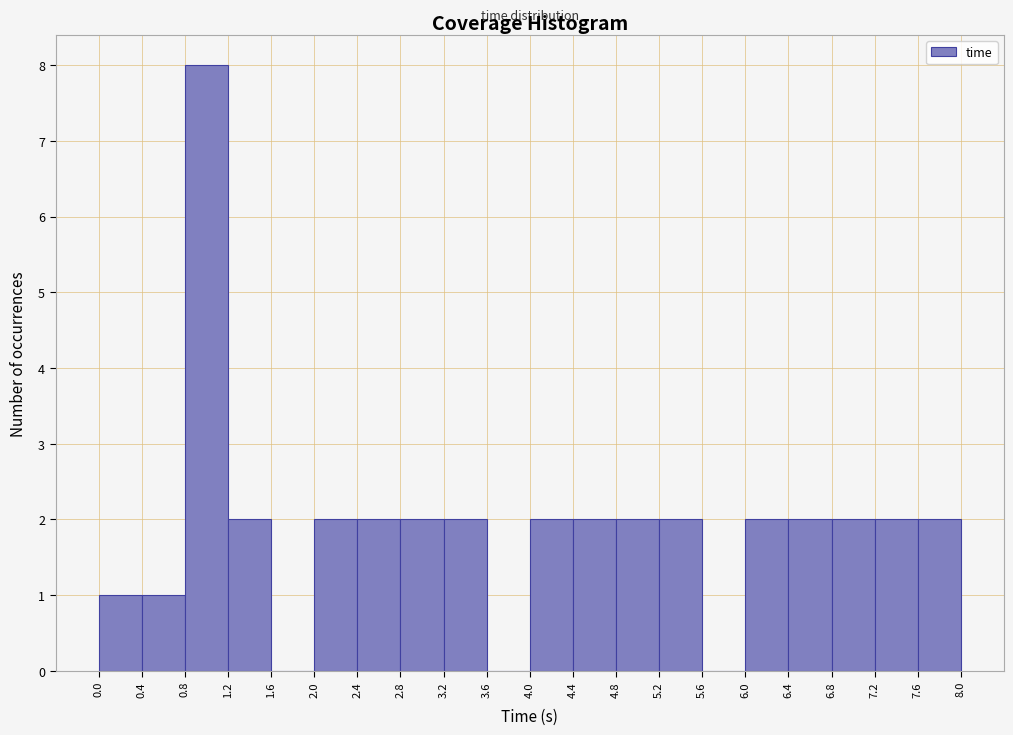

Reading left to right, transcribe this chart: for each bar, give the range it covers on the x-axis and its height. The values are not printed on the chart, so give them approximately, as read against the axis.

0.0 to 0.4: 1
0.4 to 0.8: 1
0.8 to 1.2: 8
1.2 to 1.6: 2
1.6 to 2.0: 0
2.0 to 2.4: 2
2.4 to 2.8: 2
2.8 to 3.2: 2
3.2 to 3.6: 2
3.6 to 4.0: 0
4.0 to 4.4: 2
4.4 to 4.8: 2
4.8 to 5.2: 2
5.2 to 5.6: 2
5.6 to 6.0: 0
6.0 to 6.4: 2
6.4 to 6.8: 2
6.8 to 7.2: 2
7.2 to 7.6: 2
7.6 to 8.0: 2